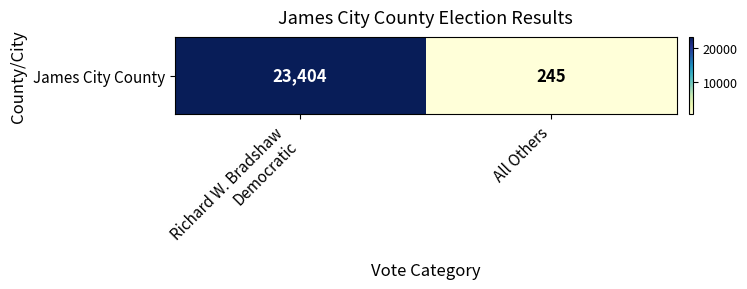

What is the average value?

11824